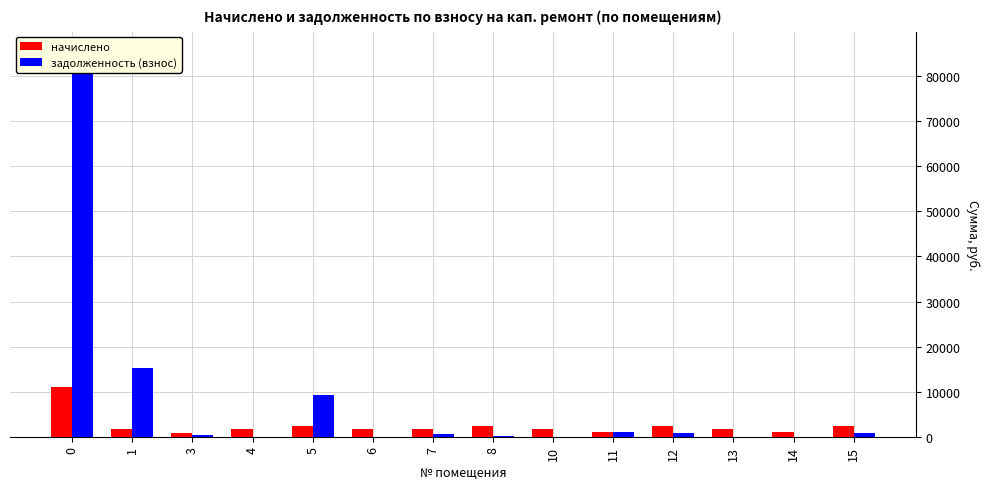

How many data points does each series have?

14